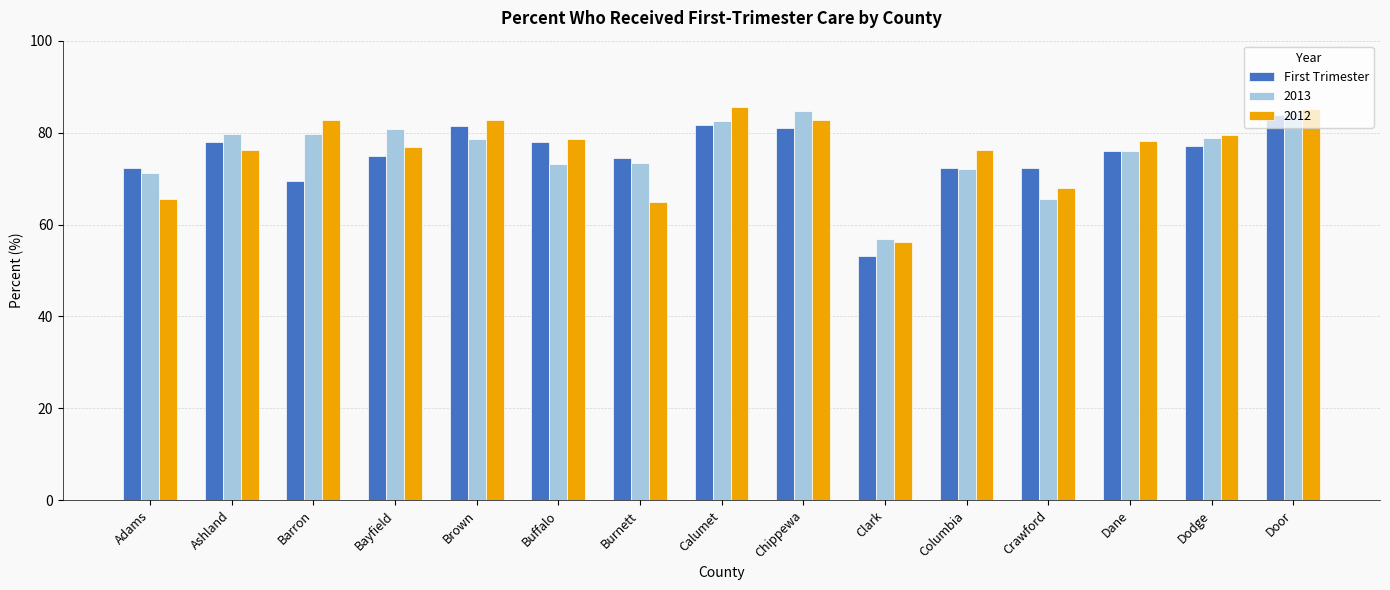

What position from the right is Bayfield?

12